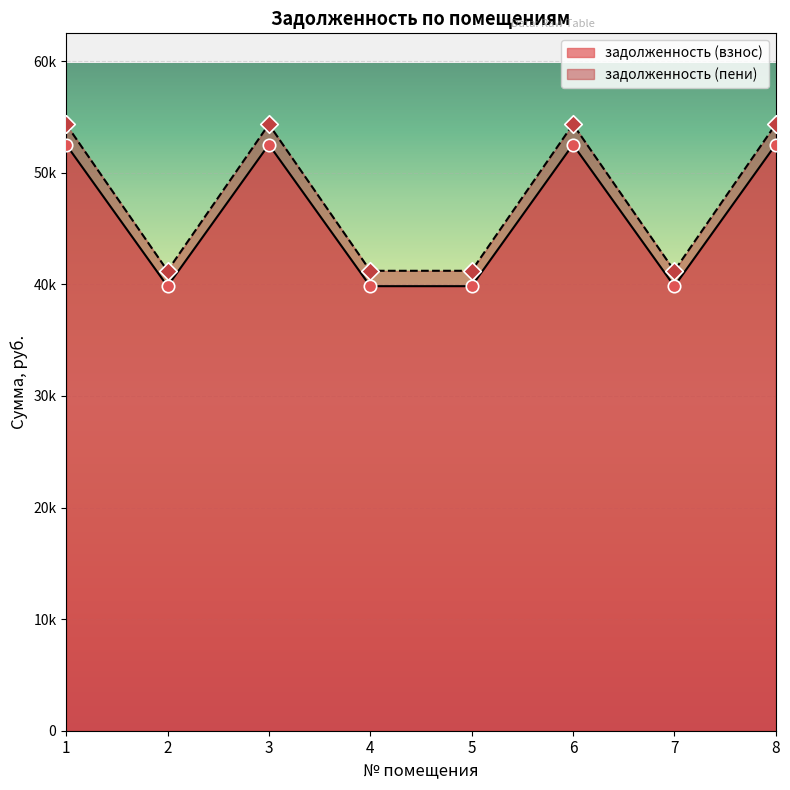

Which series reaches the maximum Y coordinate?

задолженность (пени)